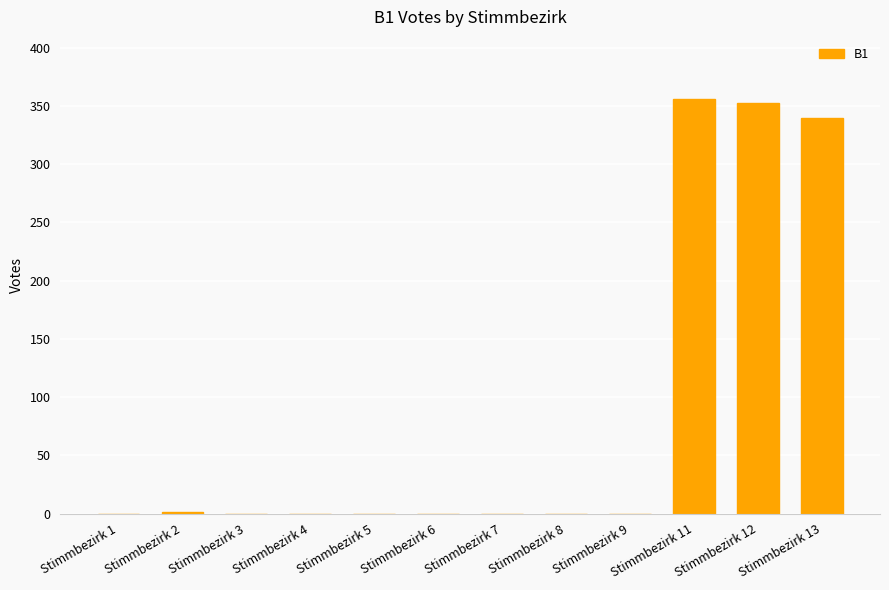

Which has a higher value, Stimmbezirk 8 or Stimmbezirk 13?

Stimmbezirk 13